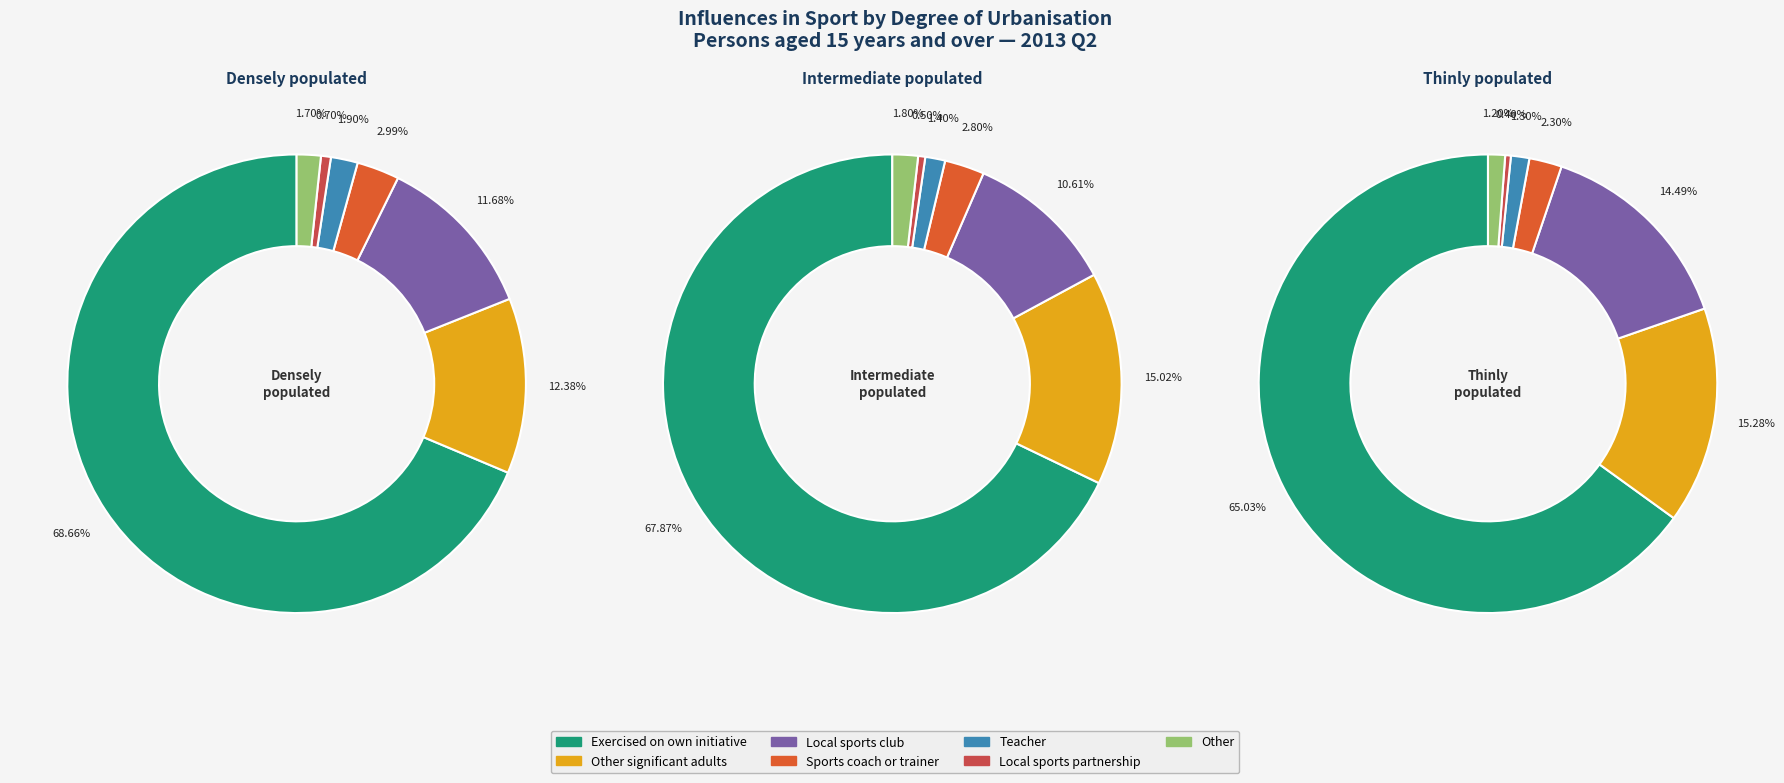

Rank the series by their average value, from highest to lowest.

Densely populated, Thinly populated, Intermediate populated